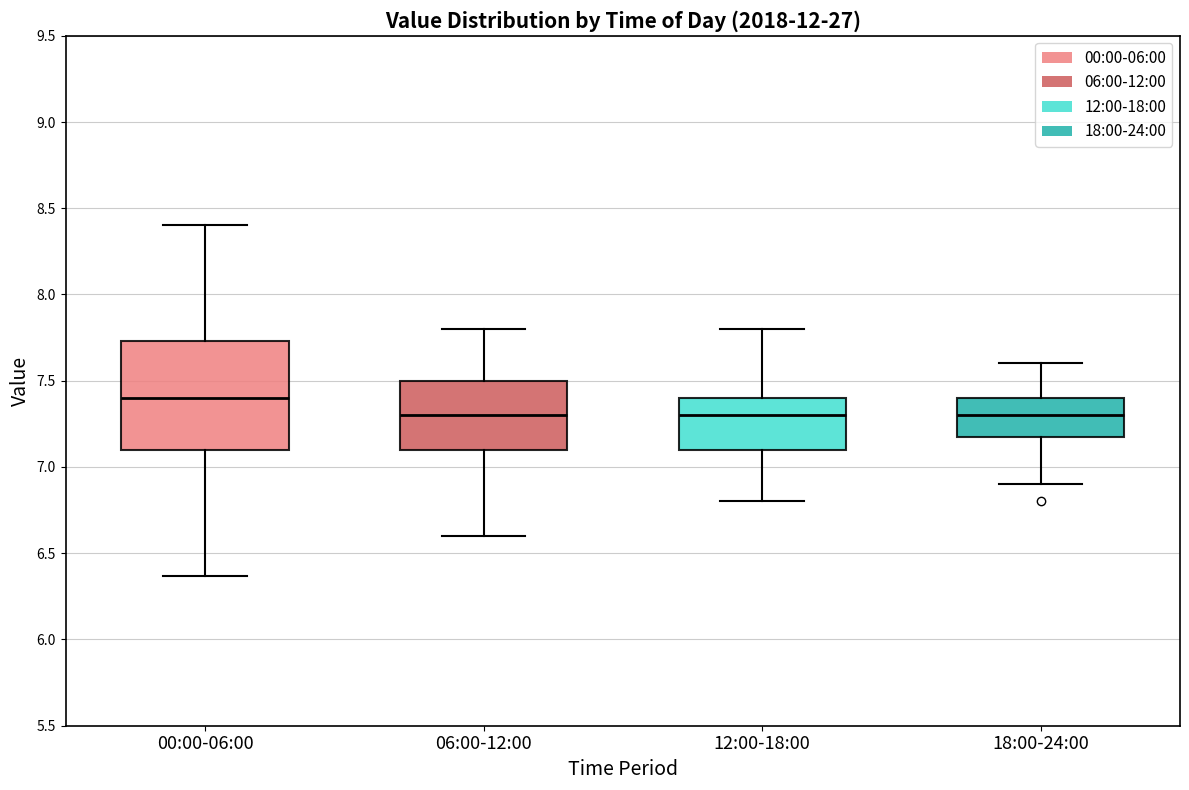

Comparing the boxes themselves (not the whiskers), which one is the tallest?

00:00-06:00